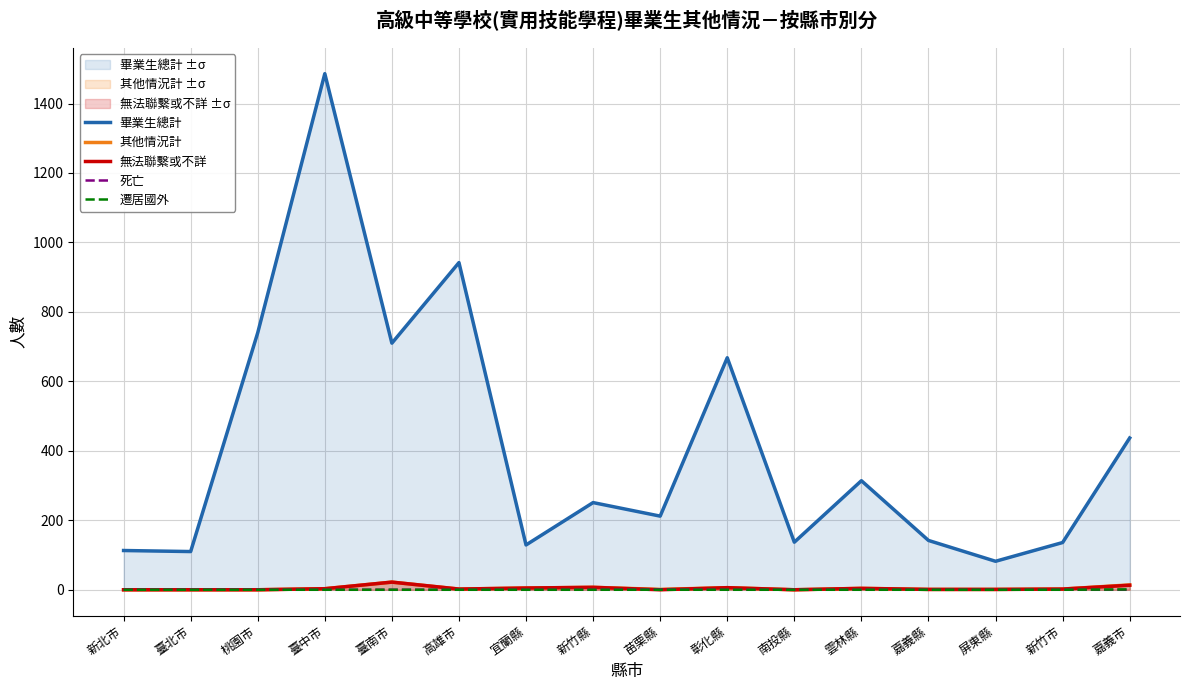

At 嘉義縣, list the series in order from largest to smallest.

畢業生總計, 其他情況計, 無法聯繫或不詳, 死亡, 遷居國外